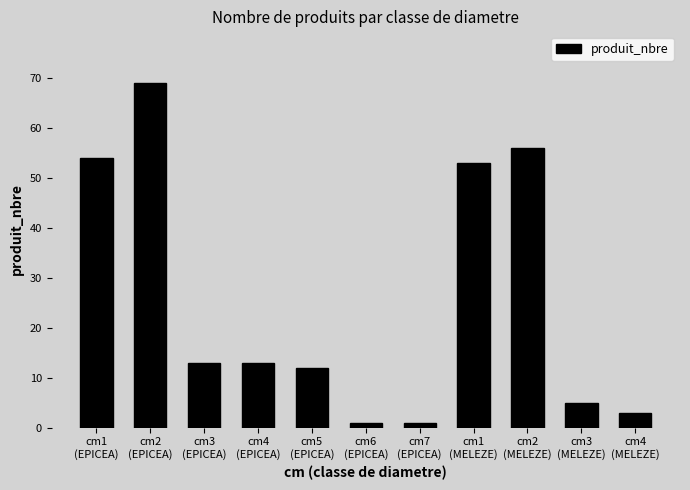

How many values are below 13?

5